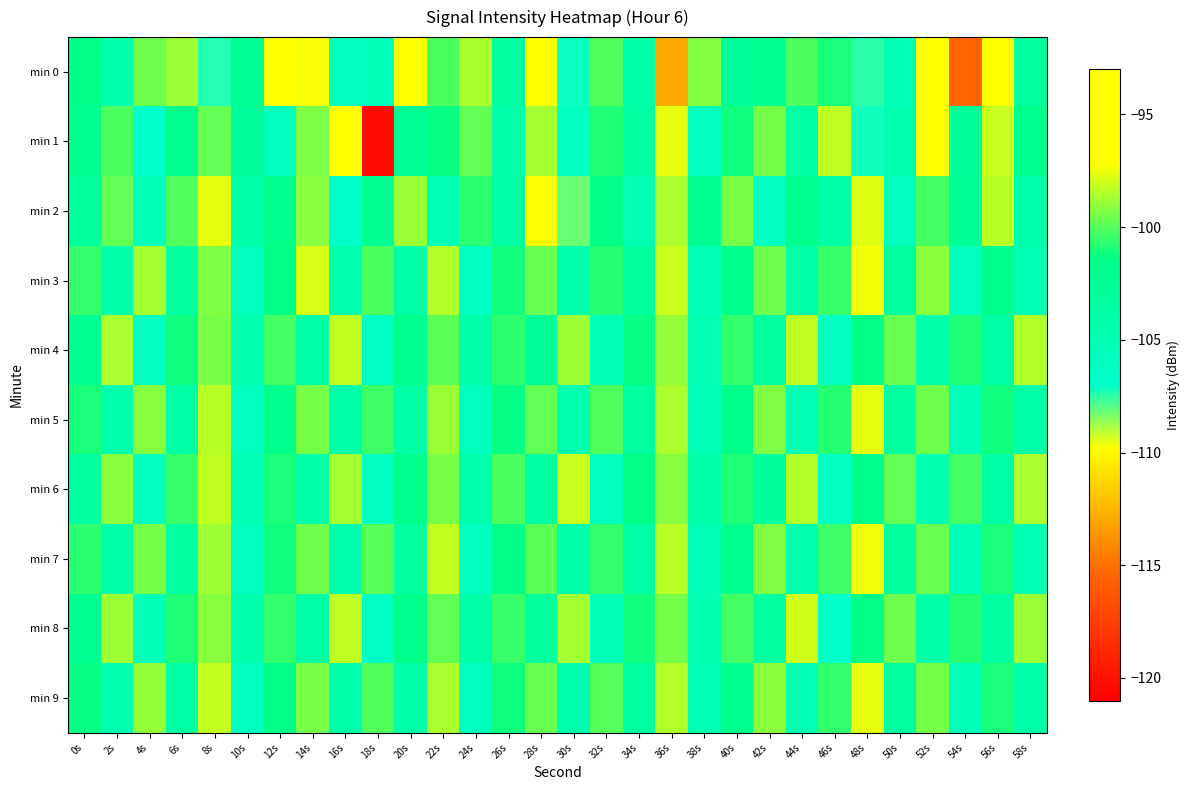

Reading left to right, extract all data points from this chart.

min 0: 0s=-101.5	2s=-104.5	4s=-99.6	6s=-98.9	8s=-107.3	10s=-102.4	12s=-93.8	14s=-97.4	16s=-105.7	18s=-105.5	20s=-94.4	22s=-100.2	24s=-98.7	26s=-103.5	28s=-97.0	30s=-107.1	32s=-100.1	34s=-103.9	36s=-112.9	38s=-99.3	40s=-103.0	42s=-102.1	44s=-100.1	46s=-101.0	48s=-107.5	50s=-105.3	52s=-97.0	54s=-115.5	56s=-97.1	58s=-103.3
min 1: 0s=-101.8	2s=-100.2	4s=-106.9	6s=-101.7	8s=-99.7	10s=-103.1	12s=-105.6	14s=-99.4	16s=-95.3	18s=-120.3	20s=-102.5	22s=-101.3	24s=-99.8	26s=-104.2	28s=-98.7	30s=-106.1	32s=-100.9	34s=-103.4	36s=-97.6	38s=-105.8	40s=-101.2	42s=-99.5	44s=-103.7	46s=-98.3	48s=-107.2	50s=-104.6	52s=-96.4	54s=-102.8	56s=-98.1	58s=-101.9
min 2: 0s=-103.2	2s=-99.8	4s=-105.4	6s=-100.1	8s=-97.6	10s=-104.3	12s=-101.7	14s=-99.2	16s=-106.8	18s=-102.4	20s=-98.9	22s=-105.1	24s=-100.7	26s=-103.6	28s=-97.3	30s=-108.2	32s=-101.5	34s=-104.8	36s=-98.6	38s=-102.1	40s=-99.4	42s=-106.3	44s=-101.8	46s=-103.9	48s=-97.8	50s=-105.6	52s=-100.3	54s=-102.7	56s=-98.4	58s=-104.5
min 3: 0s=-100.6	2s=-104.1	4s=-98.7	6s=-103.5	8s=-99.3	10s=-105.8	12s=-101.4	14s=-97.9	16s=-104.7	18s=-100.2	20s=-103.8	22s=-98.5	24s=-106.2	26s=-101.1	28s=-99.7	30s=-104.4	32s=-100.8	34s=-103.2	36s=-98.1	38s=-105.3	40s=-101.9	42s=-99.6	44s=-104.0	46s=-100.5	48s=-97.4	50s=-103.3	52s=-99.1	54s=-105.7	56s=-101.6	58s=-104.9
min 4: 0s=-102.3	2s=-98.6	4s=-105.9	6s=-101.2	8s=-99.4	10s=-104.6	12s=-100.3	14s=-103.7	16s=-98.2	18s=-106.4	20s=-101.8	22s=-99.9	24s=-104.2	26s=-100.7	28s=-103.1	30s=-98.8	32s=-105.5	34s=-101.3	36s=-99.0	38s=-104.8	40s=-100.6	42s=-103.4	44s=-98.3	46s=-106.1	48s=-101.5	50s=-99.7	52s=-104.3	54s=-100.9	56s=-103.6	58s=-98.5
min 5: 0s=-101.0	2s=-104.5	4s=-99.2	6s=-103.8	8s=-98.4	10s=-106.0	12s=-101.7	14s=-99.5	16s=-104.1	18s=-100.4	20s=-103.7	22s=-98.9	24s=-105.8	26s=-101.3	28s=-99.8	30s=-104.6	32s=-100.1	34s=-103.3	36s=-98.6	38s=-105.2	40s=-101.6	42s=-99.3	44s=-104.9	46s=-100.8	48s=-97.7	50s=-103.5	52s=-99.6	54s=-105.4	56s=-101.1	58s=-104.0
min 6: 0s=-103.4	2s=-99.1	4s=-105.7	6s=-100.5	8s=-98.3	10s=-104.8	12s=-101.0	14s=-103.9	16s=-98.7	18s=-106.3	20s=-101.8	22s=-99.4	24s=-104.5	26s=-100.2	28s=-103.6	30s=-98.1	32s=-105.6	34s=-101.4	36s=-99.2	38s=-104.3	40s=-100.9	42s=-103.1	44s=-98.5	46s=-106.2	48s=-101.6	50s=-99.8	52s=-104.7	54s=-100.3	56s=-103.8	58s=-98.6
min 7: 0s=-100.7	2s=-104.2	4s=-99.5	6s=-103.3	8s=-98.8	10s=-105.9	12s=-101.2	14s=-99.6	16s=-104.4	18s=-100.0	20s=-103.5	22s=-98.2	24s=-106.0	26s=-101.5	28s=-99.9	30s=-104.3	32s=-100.6	34s=-103.7	36s=-98.4	38s=-105.1	40s=-101.9	42s=-99.3	44s=-104.6	46s=-100.4	48s=-97.5	50s=-103.2	52s=-99.7	54s=-105.3	56s=-101.0	58s=-104.8
min 8: 0s=-102.1	2s=-98.8	4s=-105.5	6s=-100.9	8s=-99.2	10s=-104.4	12s=-100.6	14s=-103.8	16s=-98.3	18s=-106.5	20s=-101.7	22s=-99.8	24s=-104.0	26s=-100.5	28s=-103.2	30s=-98.7	32s=-105.4	34s=-101.1	36s=-99.5	38s=-104.7	40s=-100.3	42s=-103.5	44s=-98.0	46s=-106.8	48s=-101.4	50s=-99.6	52s=-104.1	54s=-100.8	56s=-103.4	58s=-98.9
min 9: 0s=-101.3	2s=-104.7	4s=-99.0	6s=-103.6	8s=-98.2	10s=-106.1	12s=-101.5	14s=-99.4	16s=-104.2	18s=-100.1	20s=-103.9	22s=-98.6	24s=-105.7	26s=-101.2	28s=-99.7	30s=-104.5	32s=-100.0	34s=-103.3	36s=-98.5	38s=-105.0	40s=-101.7	42s=-99.1	44s=-104.8	46s=-100.6	48s=-97.6	50s=-103.4	52s=-99.5	54s=-105.5	56s=-101.0	58s=-104.1